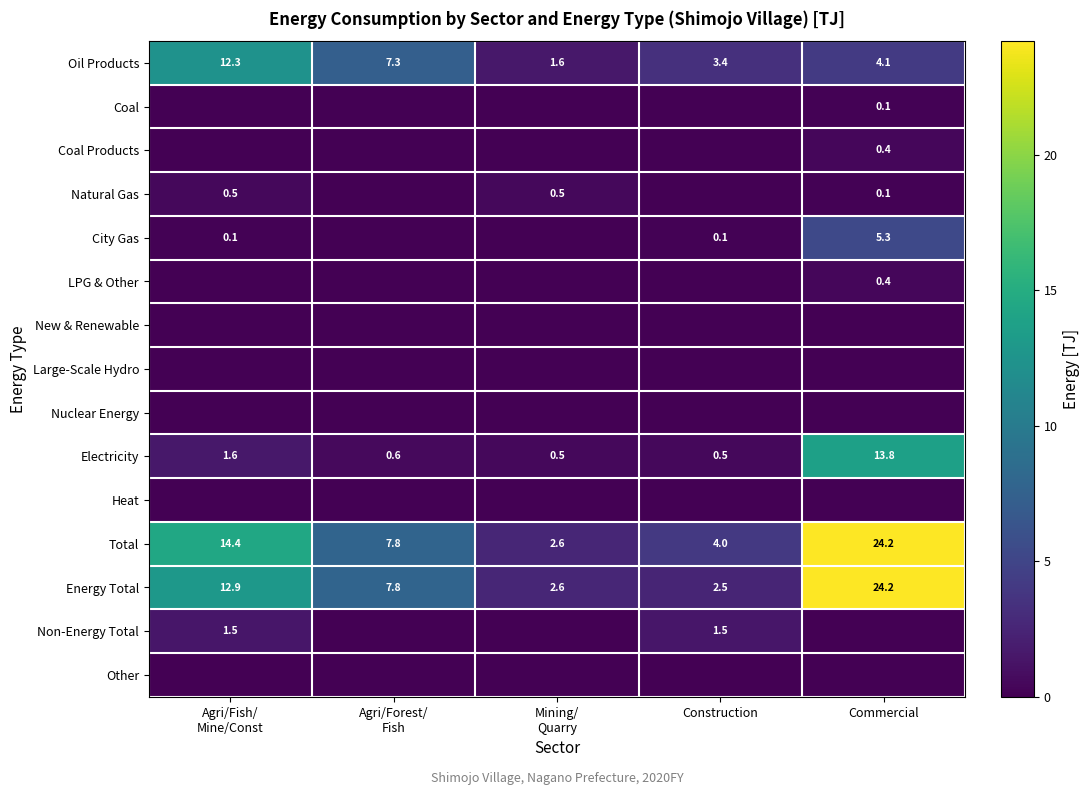

Is it true that Energy Total equals 0.9 at Construction?

False